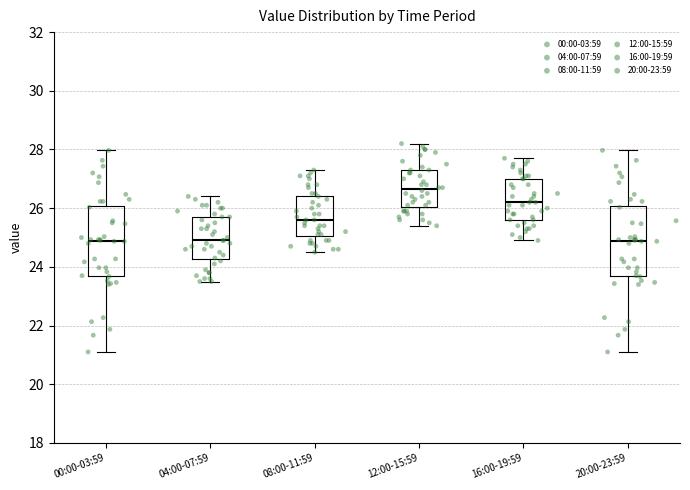

Where does the median line of the box for 04:00-07:59 sit on the y-axis? The values are not printed on the chart, so give them approximately, as read against the axis.

25.0